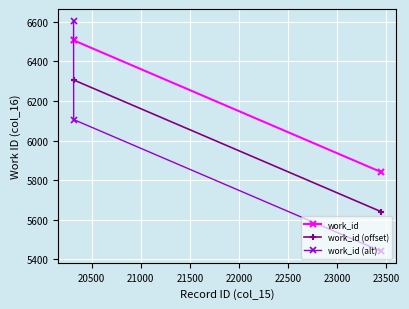

What is the value of the work_id (offset) point at the 2nd from the left?

6306